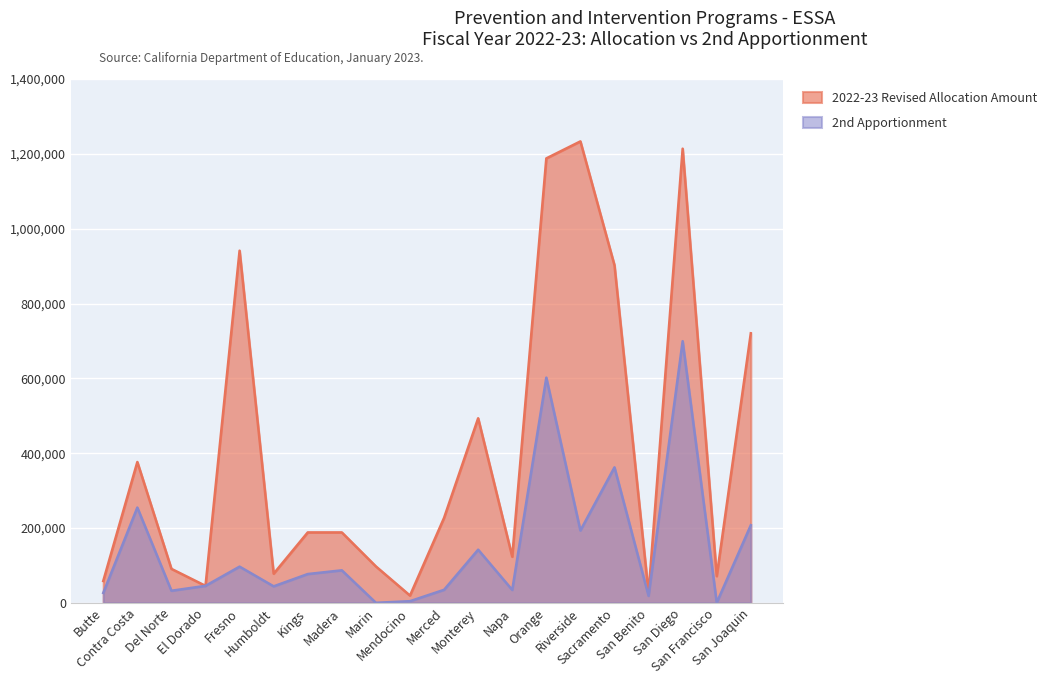

The value of 2022-23 Revised Allocation Amount at Orange is 647665. True or false?

False